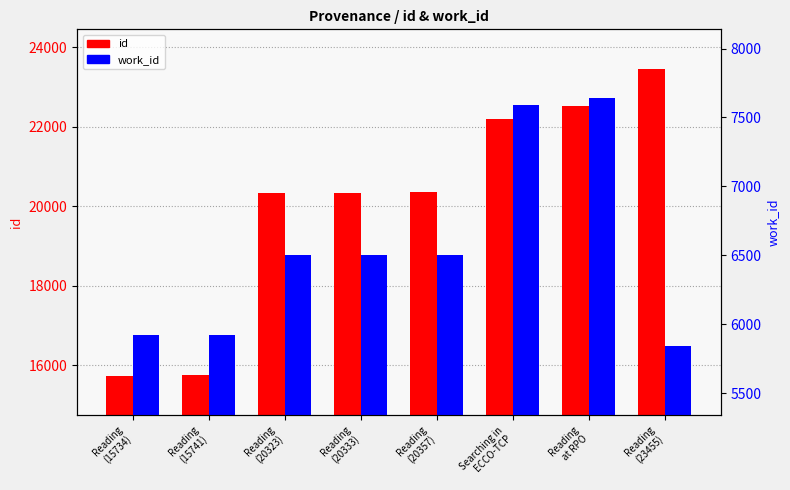

What are all the series names shown in the legend?

id, work_id